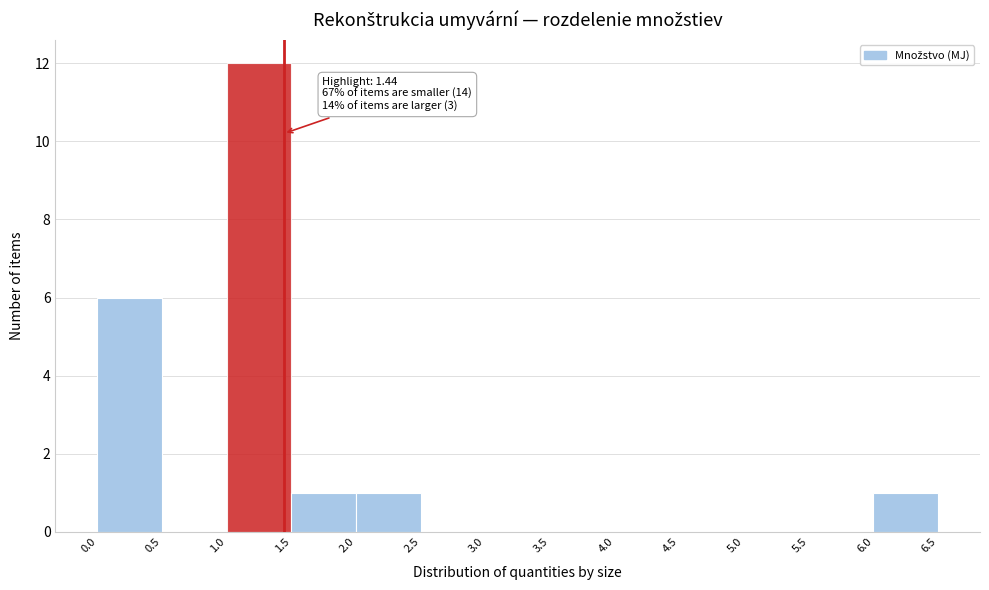

Over which range of the x-axis is the bar tallest?

1.0 to 1.5